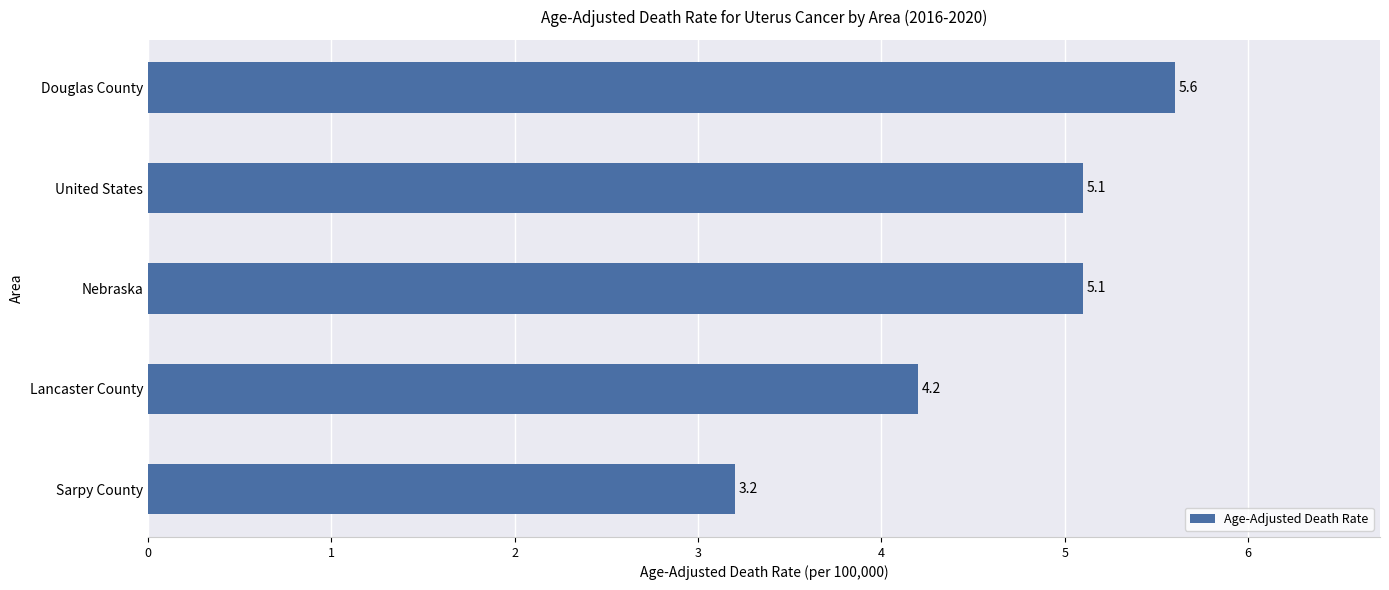

Between Lancaster County and Sarpy County, which is larger?

Lancaster County